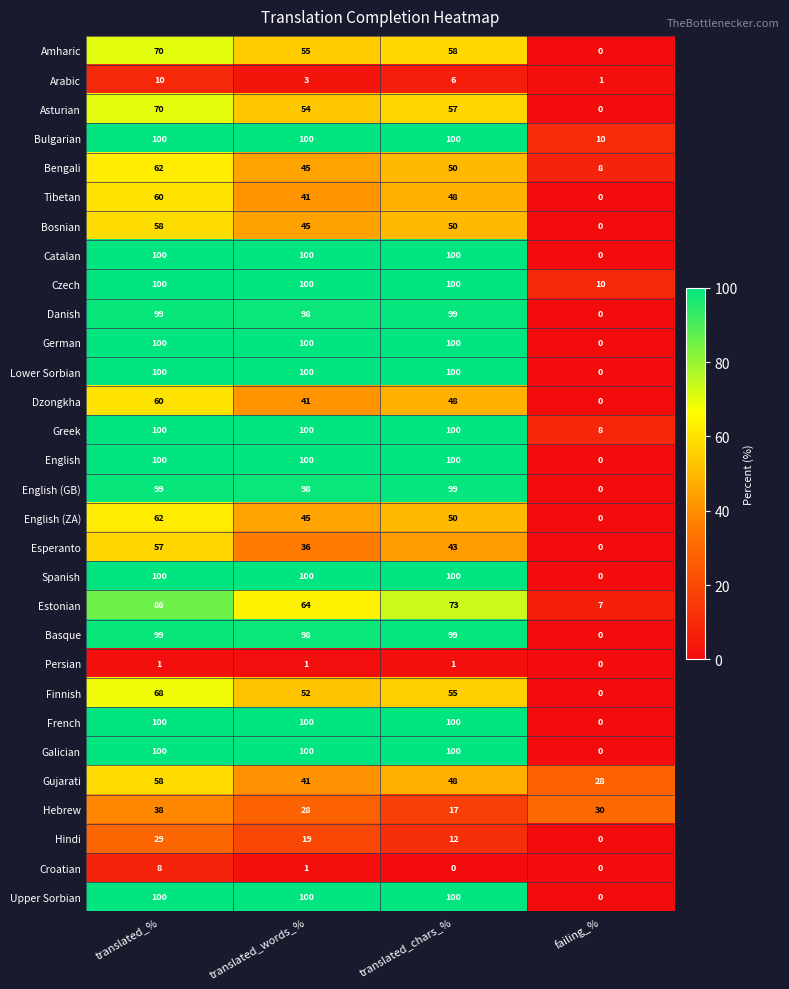

At which label does Galician reach its minimum?

failing_%